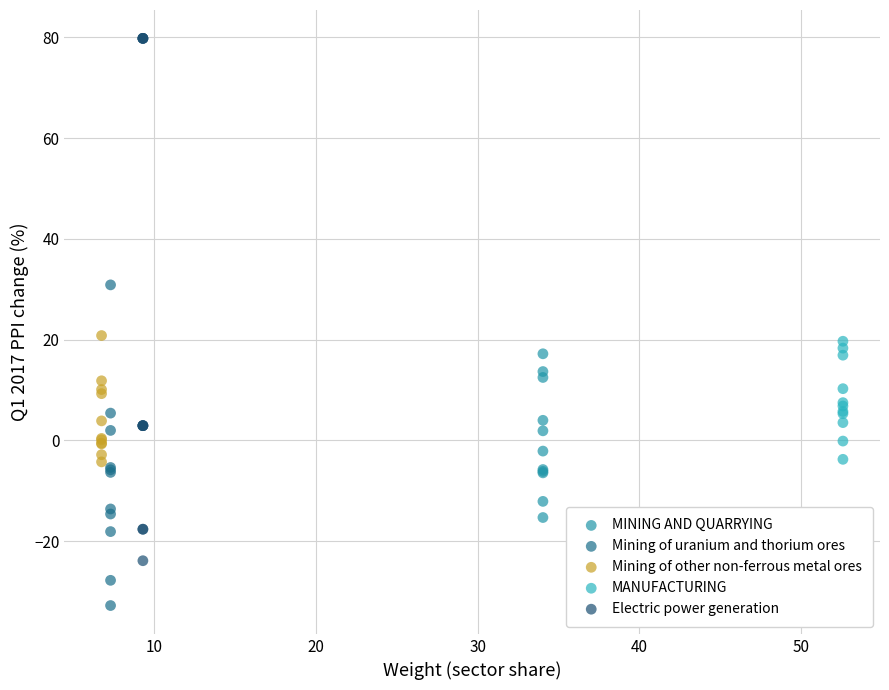

Which series has the largest Y range (max minus min)?

Electric power generation